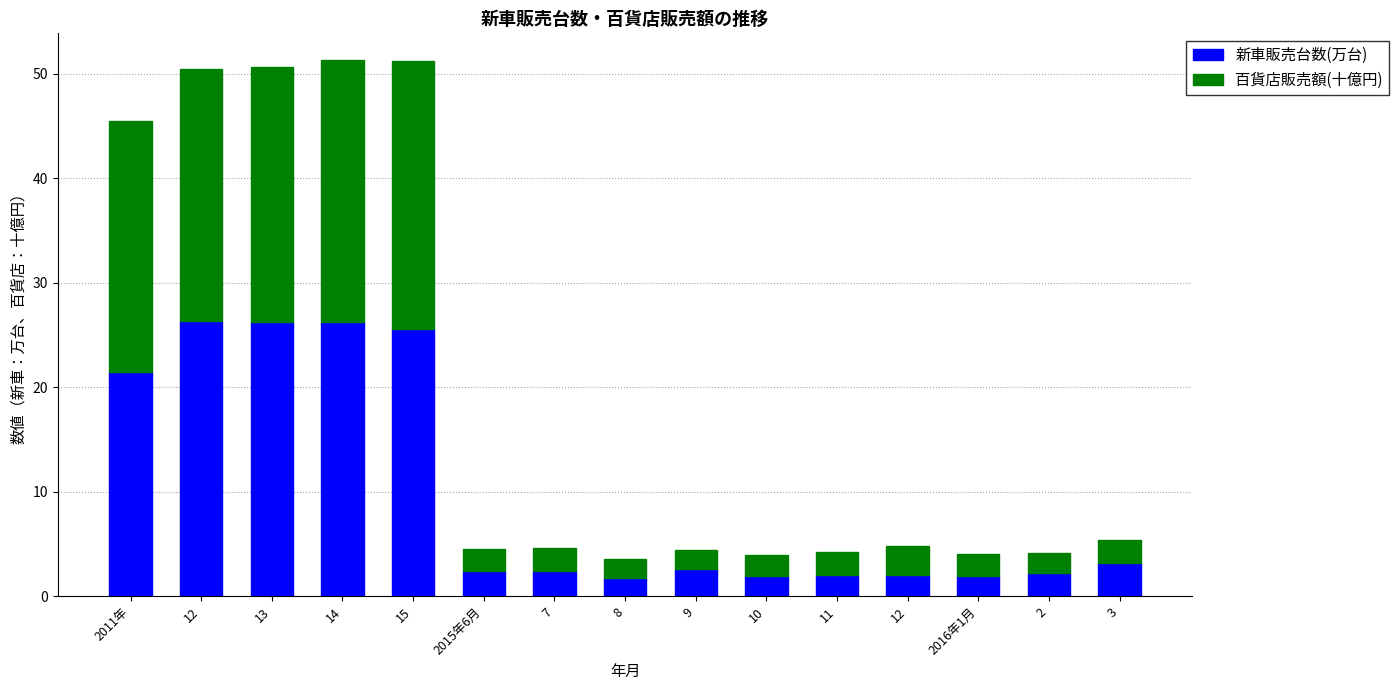

Are the bars grouped side by side (vs. stacked)?

No